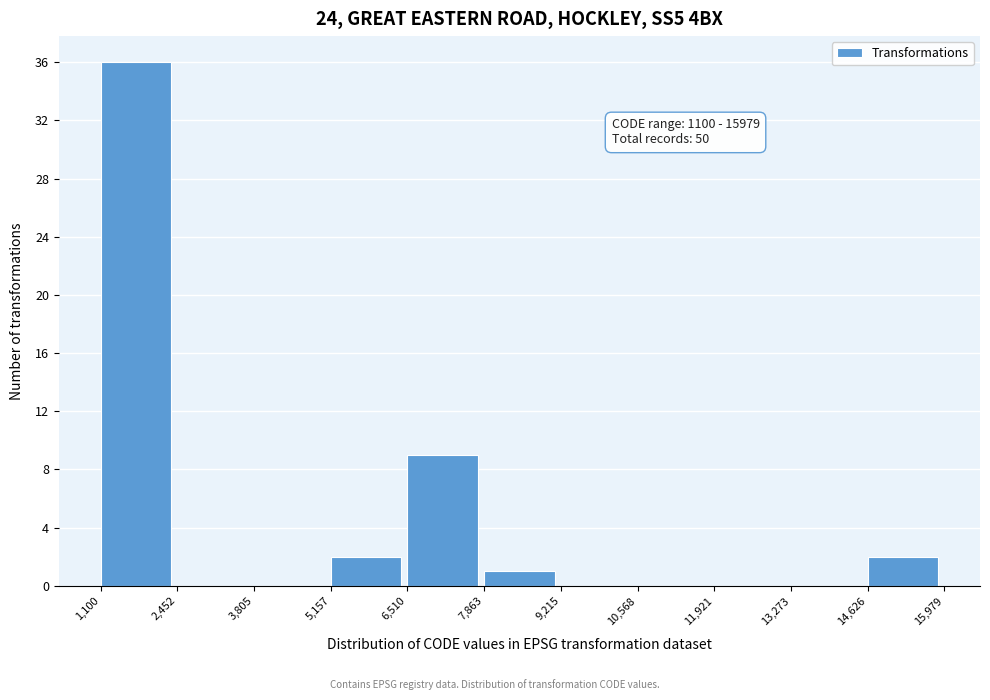

Over which range of the x-axis is the bar tallest?

1,100 to 2,452